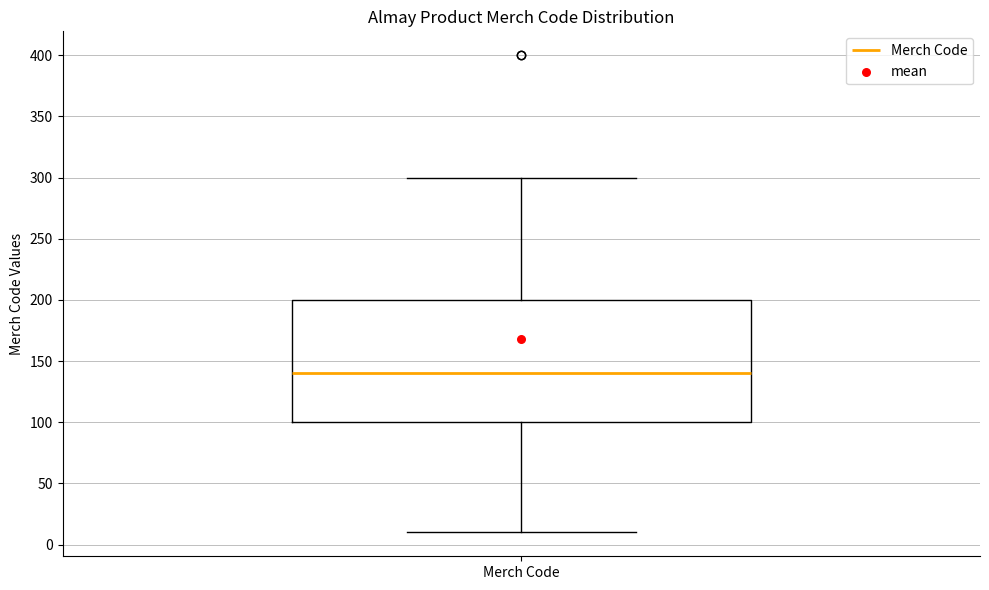

Read this box plot against the y-axis: the position of the median line, the range covered by the box, and the ends of both whiskers. The values are not printed on the chart, so give them approximately, as read against the axis.

median 140, box 100 to 200, whiskers 10 to 300